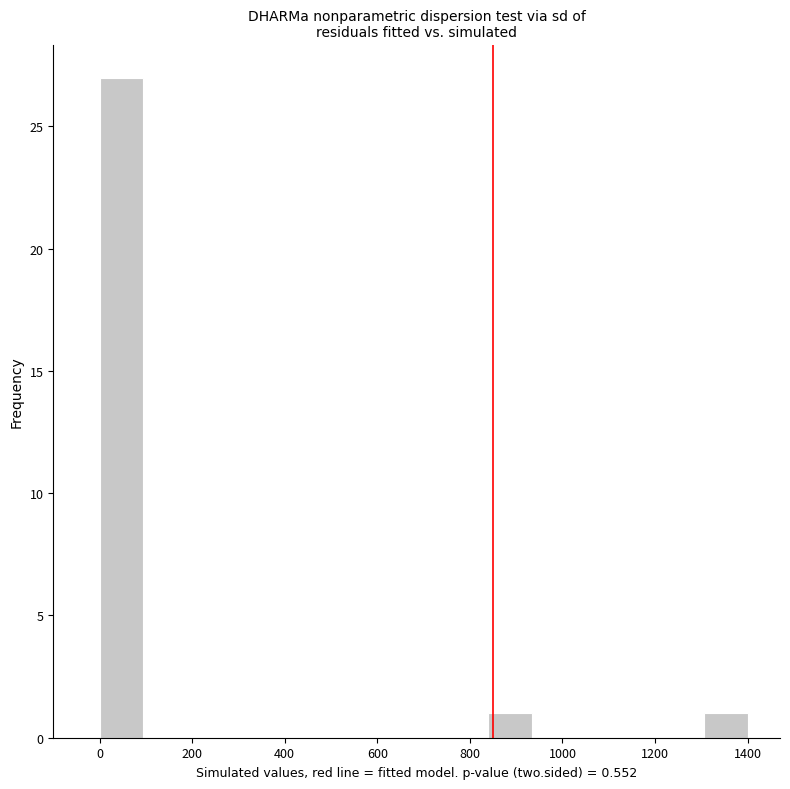

Reading left to right, transcribe this chart: for each bar, give the range it covers on the x-axis and its height. Neither the bar edges nor the heights are printed on the chart, so give them approximately, as read against the axes.

0 to 100: 27
100 to 180: 0
180 to 280: 0
280 to 380: 0
380 to 460: 0
460 to 560: 0
560 to 660: 0
660 to 740: 0
740 to 840: 0
840 to 940: 1
940 to 1020: 0
1020 to 1120: 0
1120 to 1220: 0
1220 to 1300: 0
1300 to 1400: 1